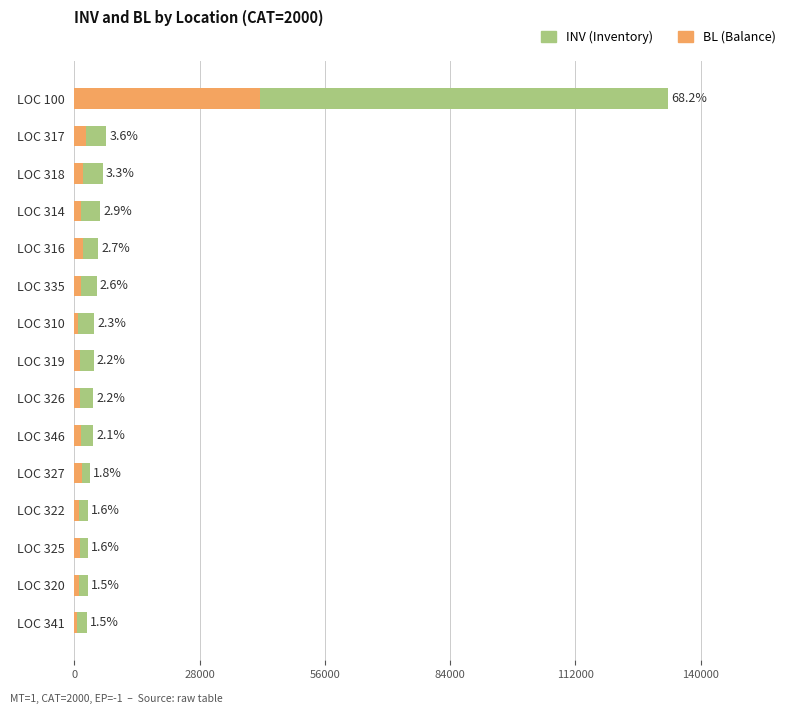

How many series are shown in this chart?

2